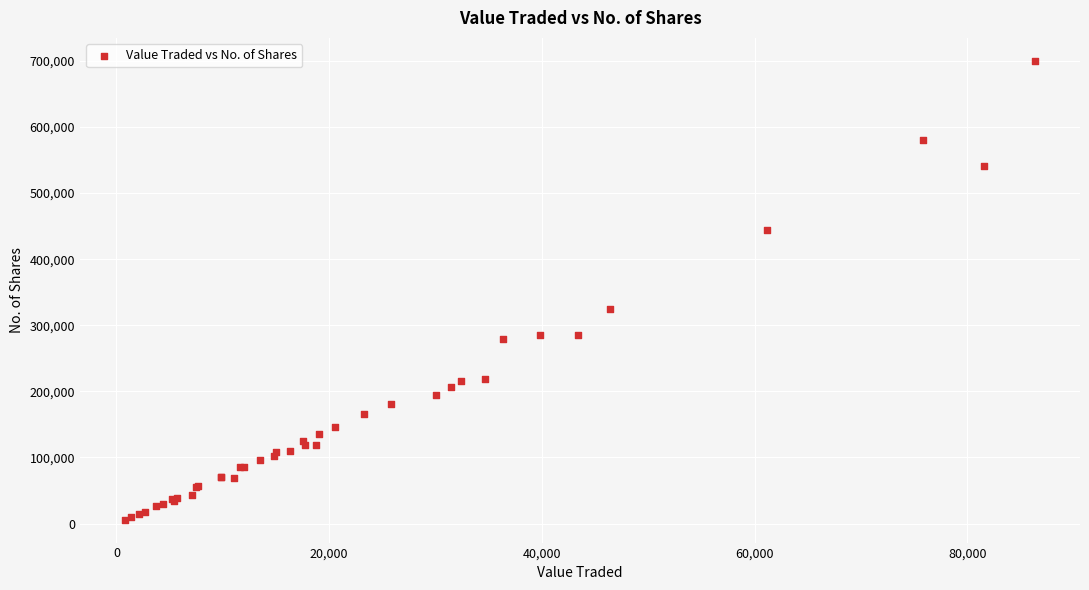

What Y value in the scatter plot is closest to 352979?

324426